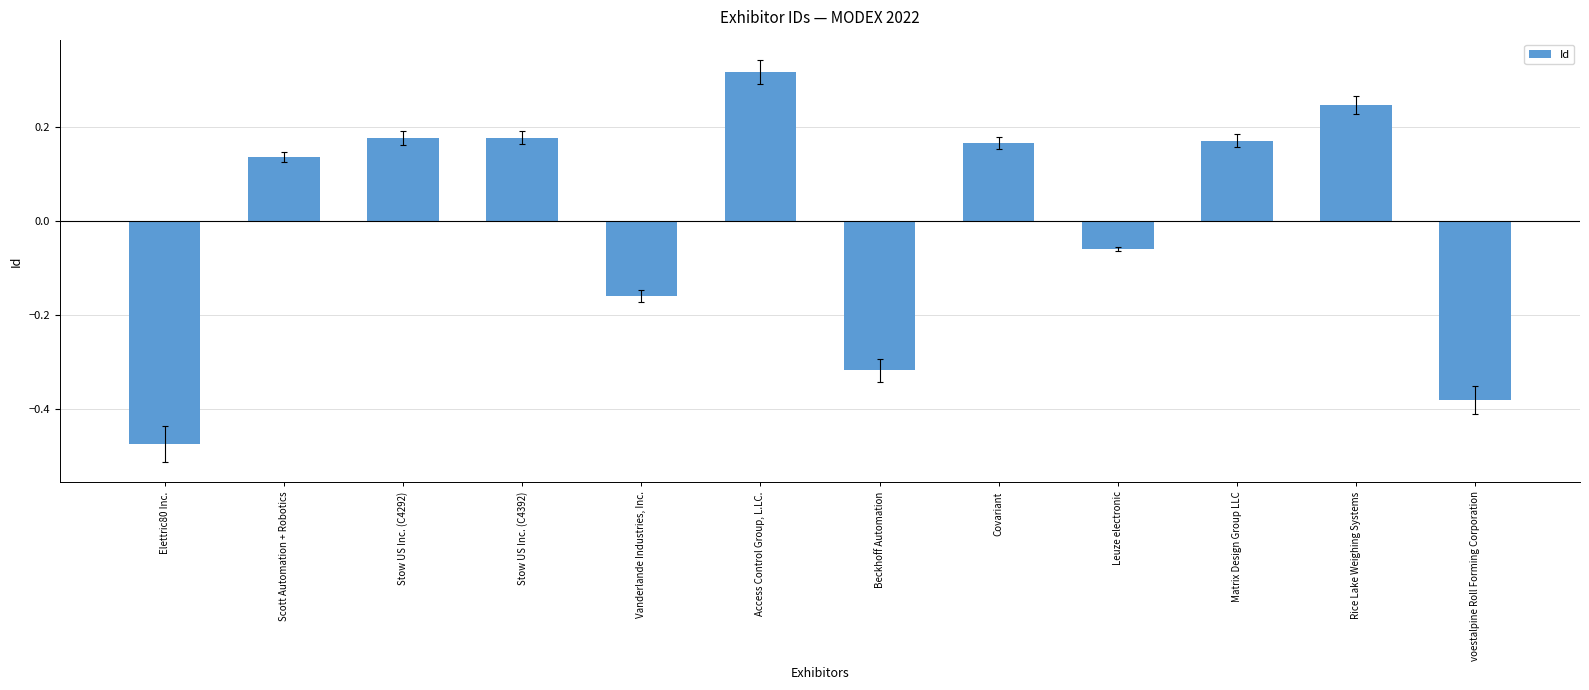

What is the label of the 4th bar from the left?

Stow US Inc. (C4392)